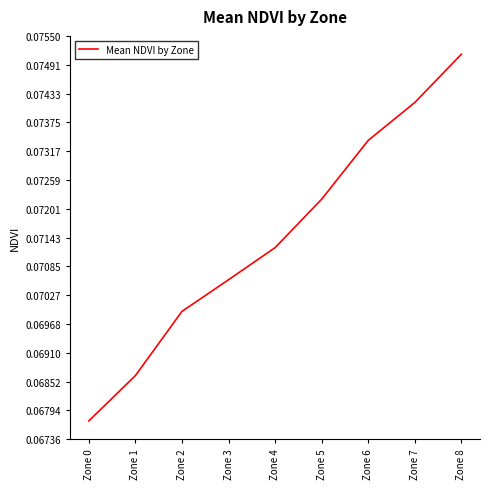

List the labels in order of value, largest first.

Zone 8, Zone 7, Zone 6, Zone 5, Zone 4, Zone 3, Zone 2, Zone 1, Zone 0